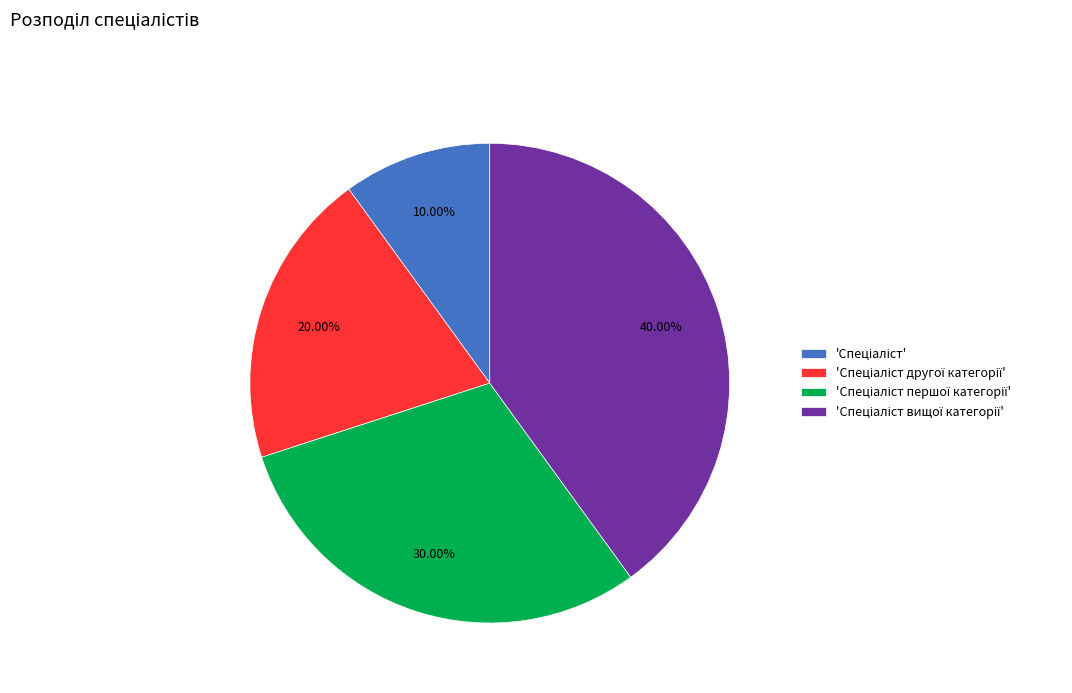

Does any single category account for the majority?

No